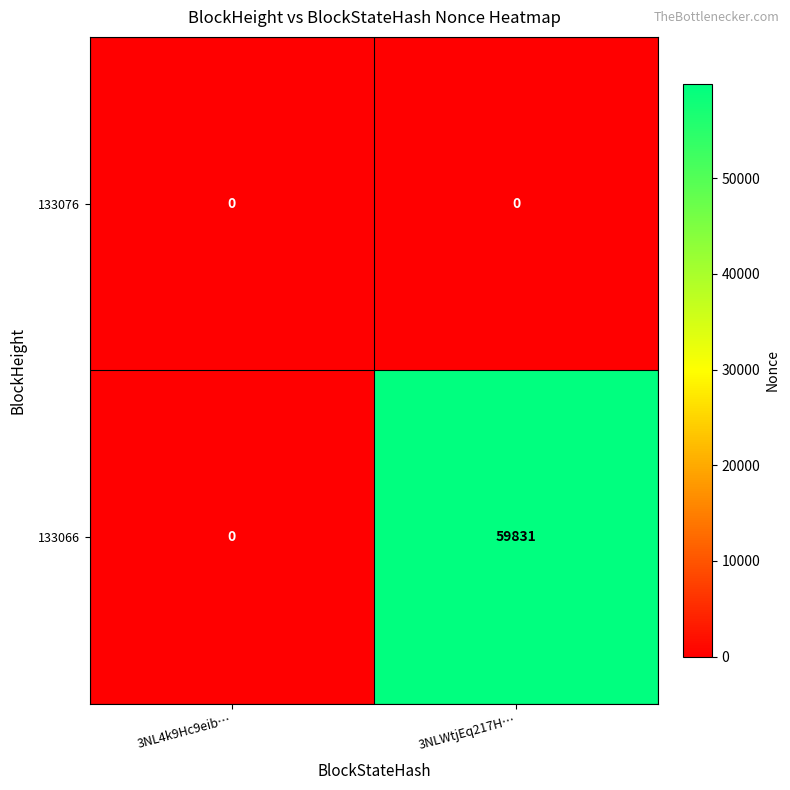

Reading right to left, list all the values displayed in this chart.

133076: 3NLWtjEq217H…=0	3NL4k9Hc9eib…=0
133066: 3NLWtjEq217H…=59831	3NL4k9Hc9eib…=0